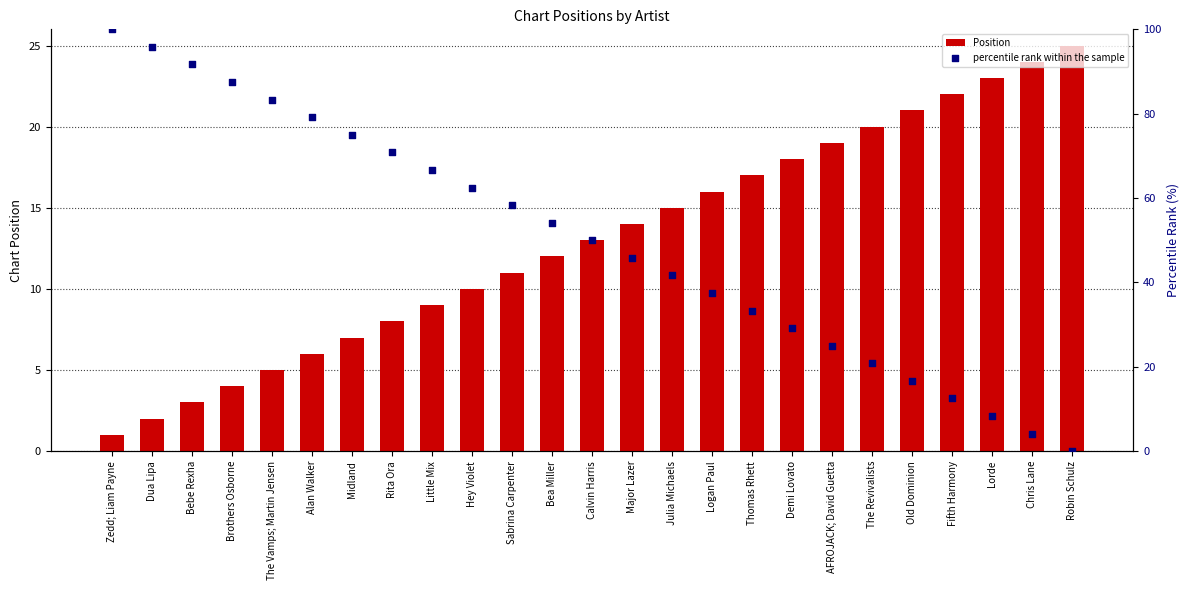

Which series contains the lowest Y value?

percentile rank within the sample